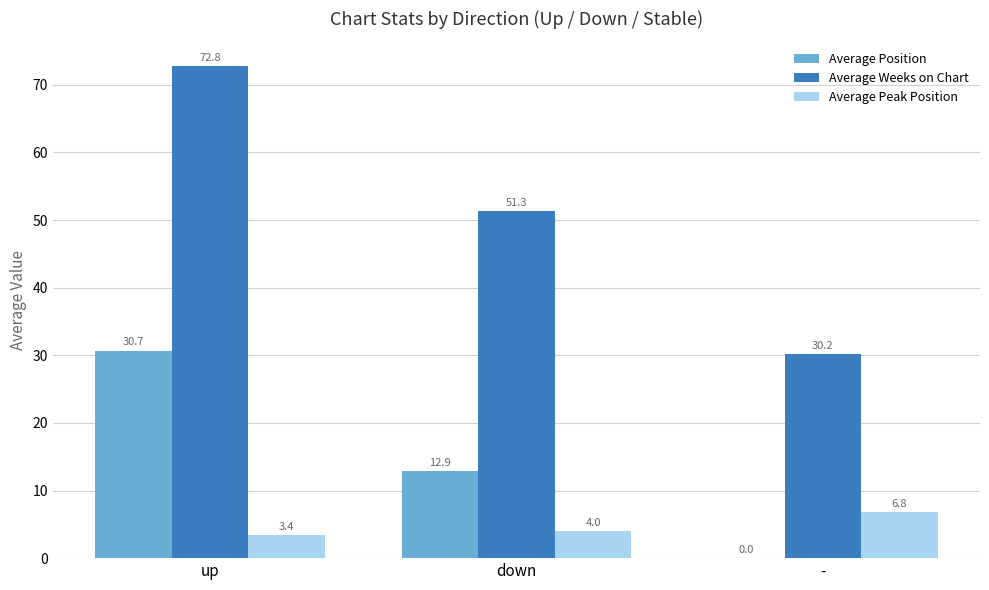

Reading right to left, list all the values displayed in this chart.

Average Position: -=0.0	down=12.9	up=30.7
Average Weeks on Chart: -=30.2	down=51.3	up=72.8
Average Peak Position: -=6.8	down=4.0	up=3.4